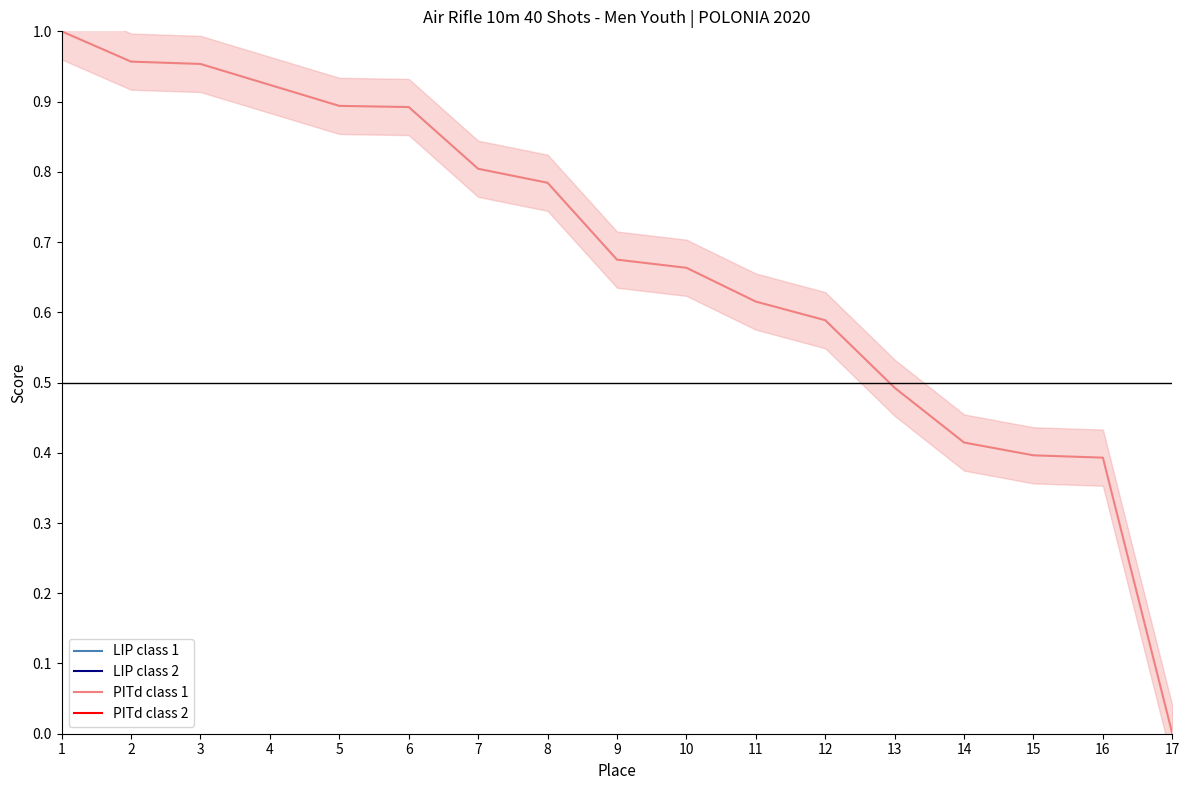

Where do PITd class 2 and LIP class 2 first cross each other?

2 and 3